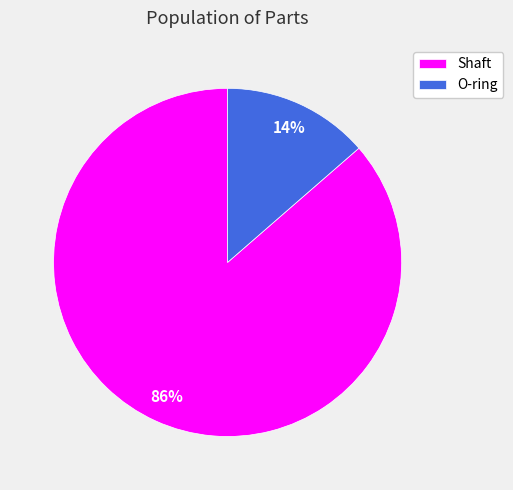

The Shaft slice represents 95% of the pie. True or false?

False